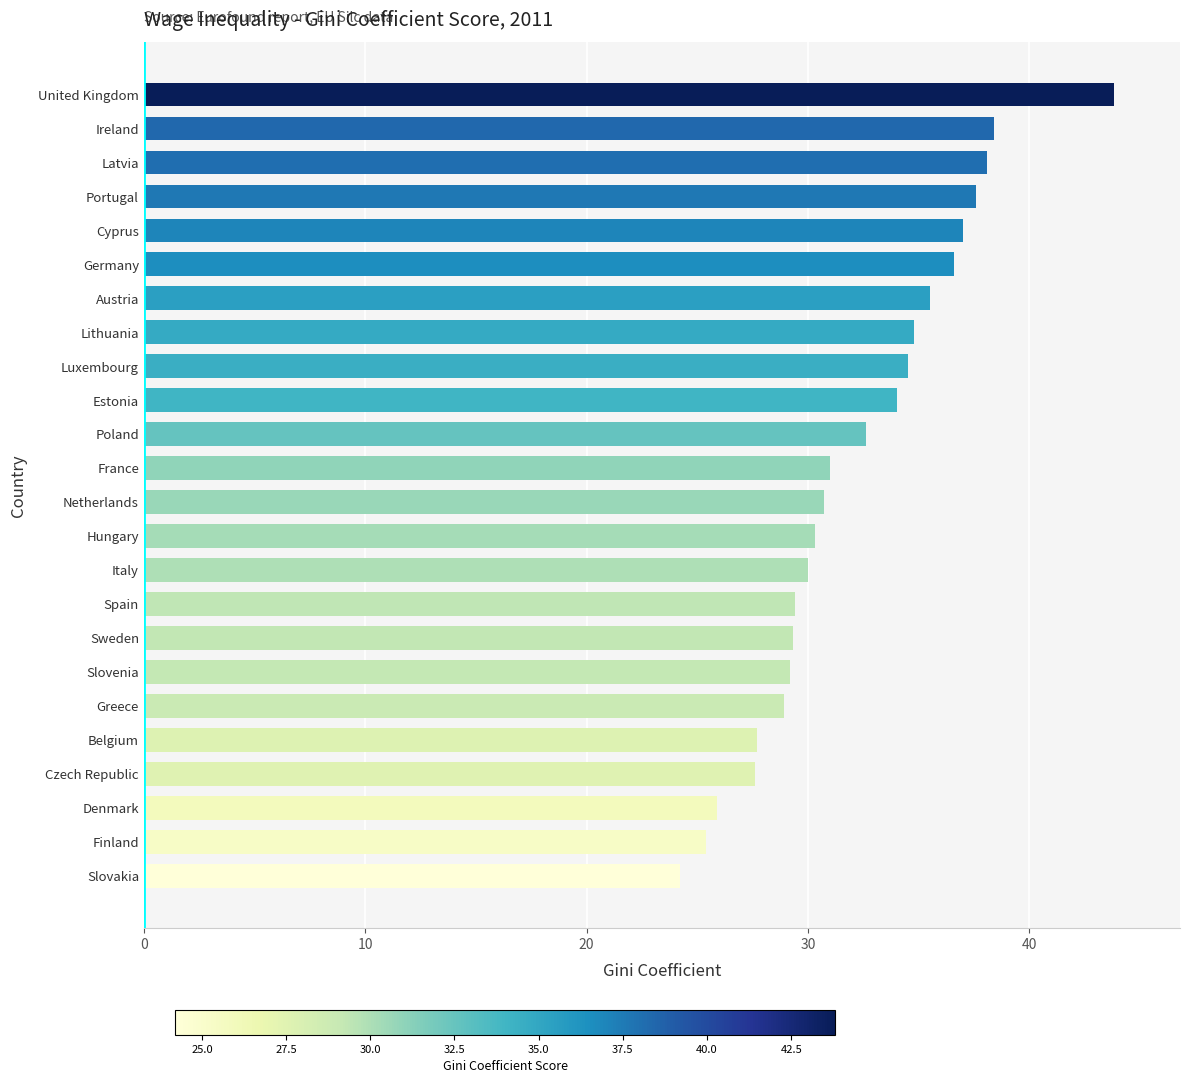

What is the average value?

32.2